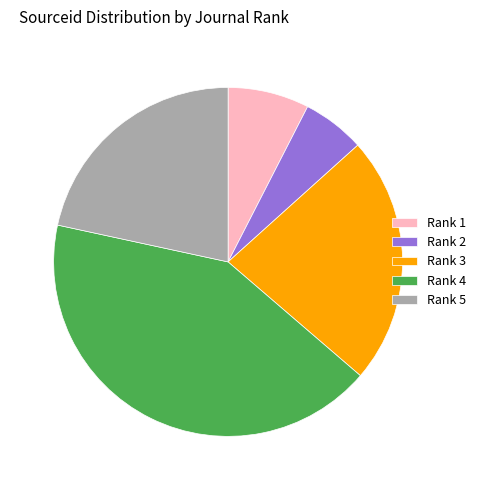

Approximately how many times larger is the value at Rank 2 compared to Rank 1?

0.8